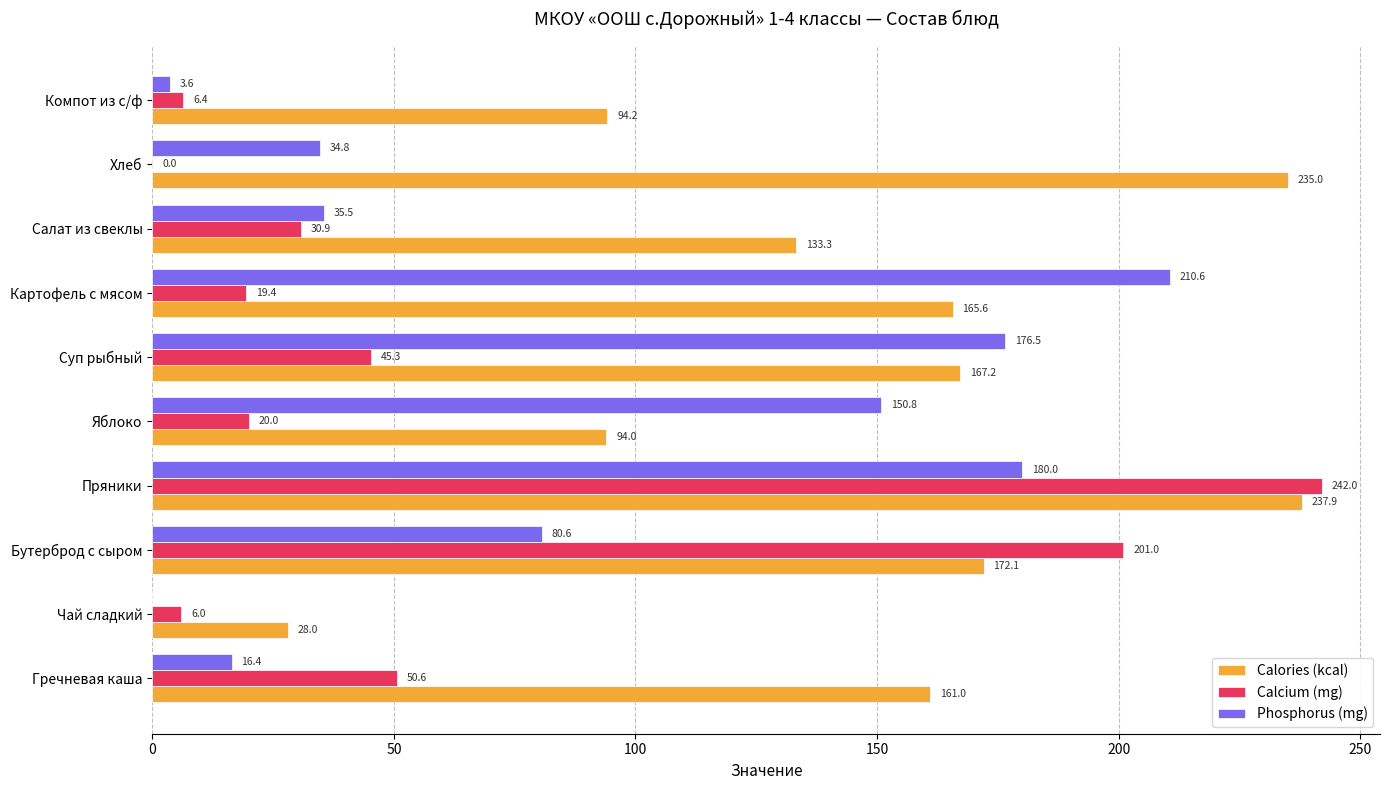

What is the sum of the Calcium (mg) values at Салат из свеклы and Хлеб?

30.9